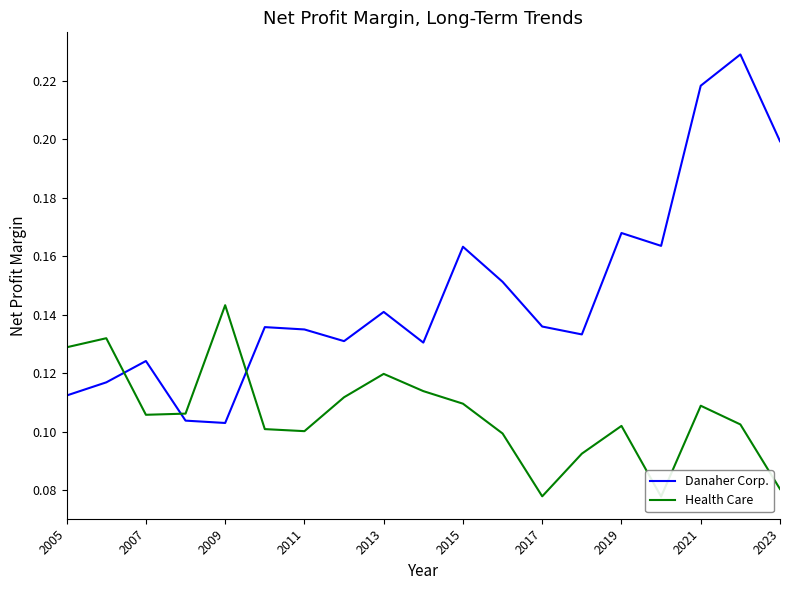

The Danaher Corp. series shows 0.2 at 2005. True or false?

False